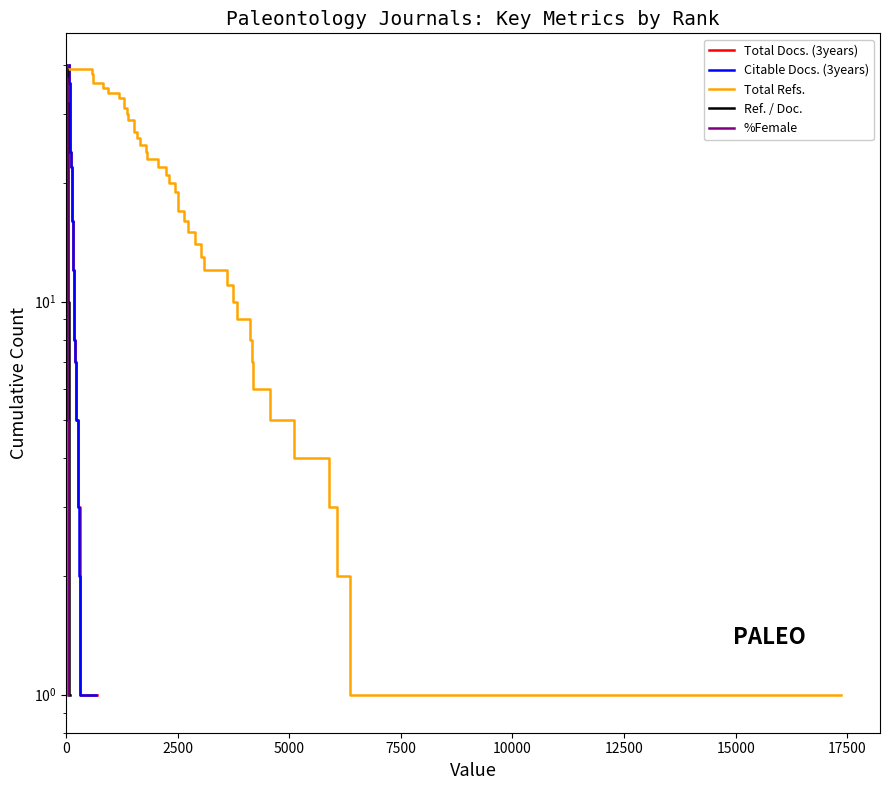

True or false: Total Docs. (3years) has a value of 22 at 14.

False